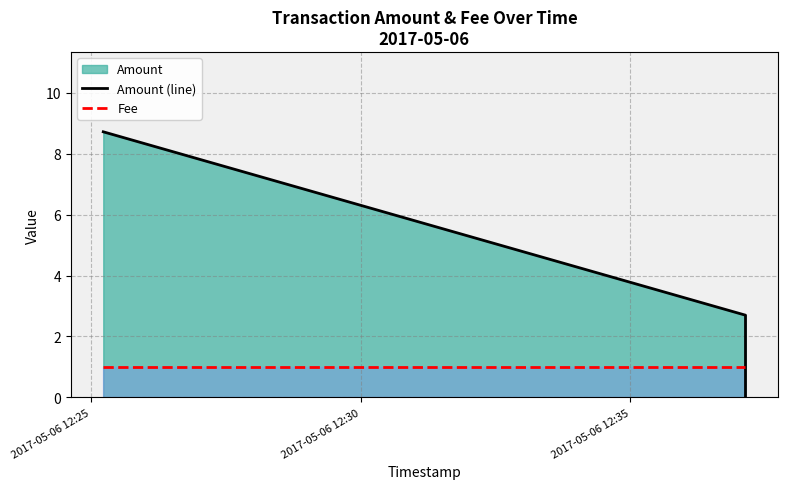

What value does the Fee series have at 2017-05-06 12:30?

1.0